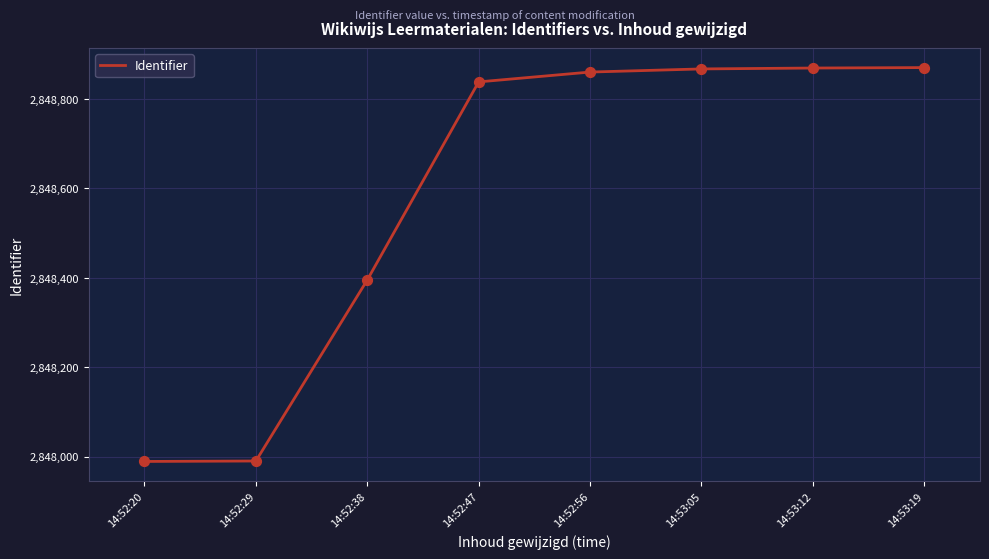

What is the ratio of the value at 14:52:56 to the value at 14:53:05?

1.0